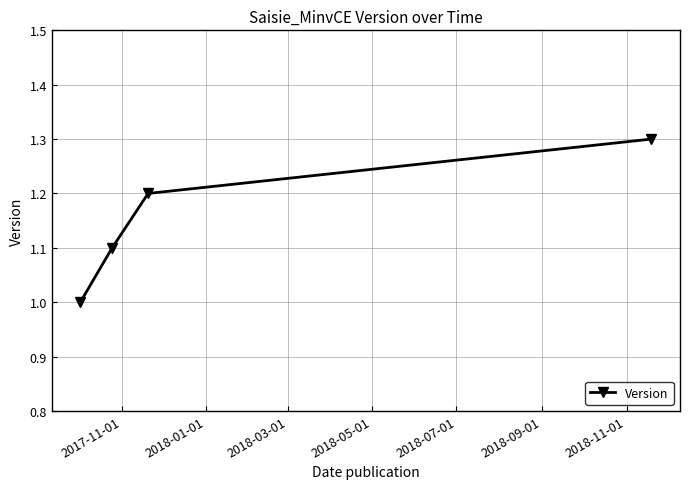

Reading left to right, what are all the values shown in this chart?

1.0	1.1	1.2	1.3